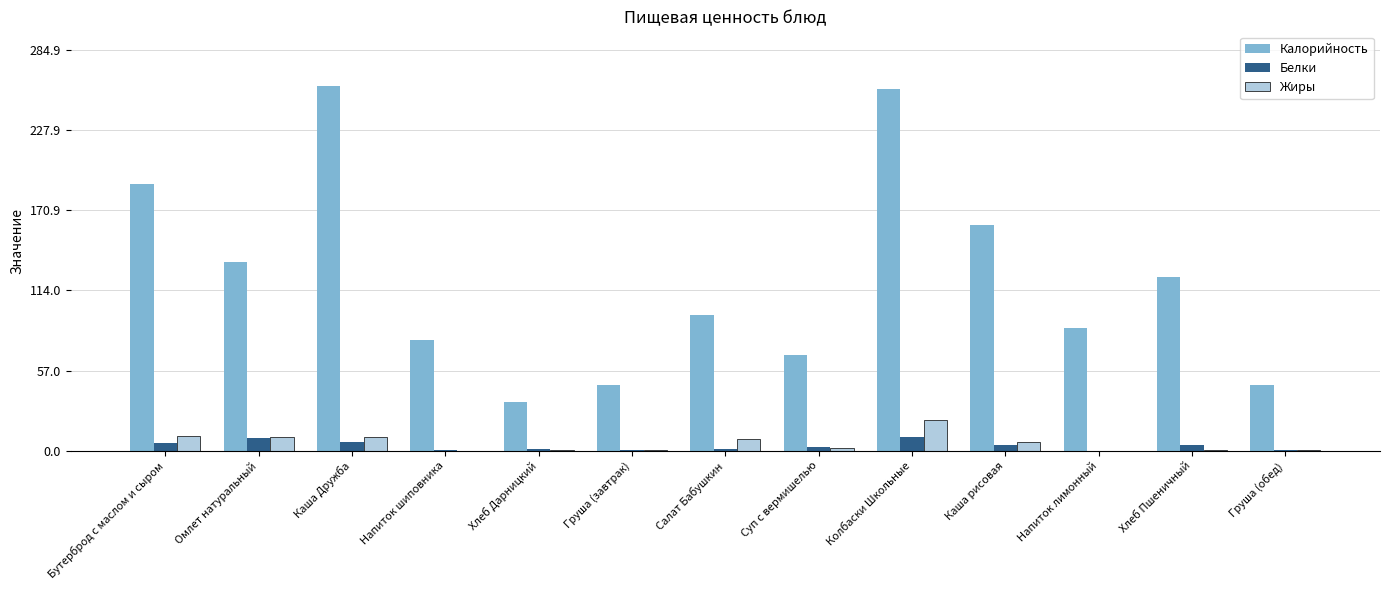

Which series changed the most between Колбаски Школьные and Каша рисовая?

Калорийность